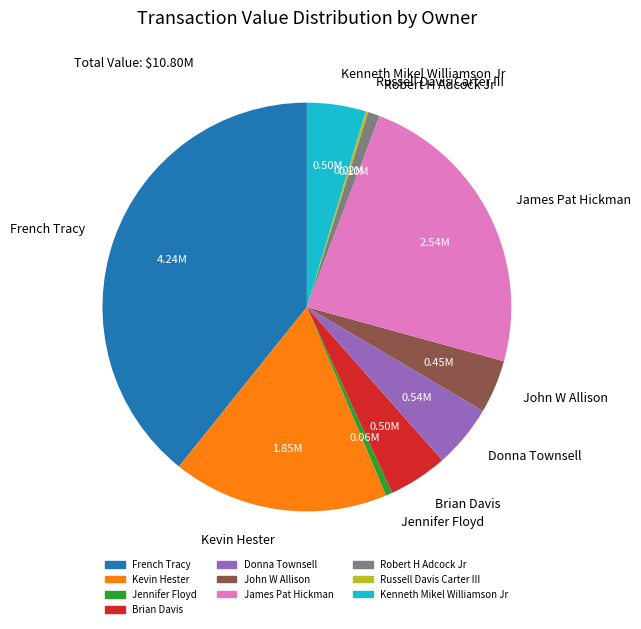

Is it true that James Pat Hickman is 18% of the pie?

False